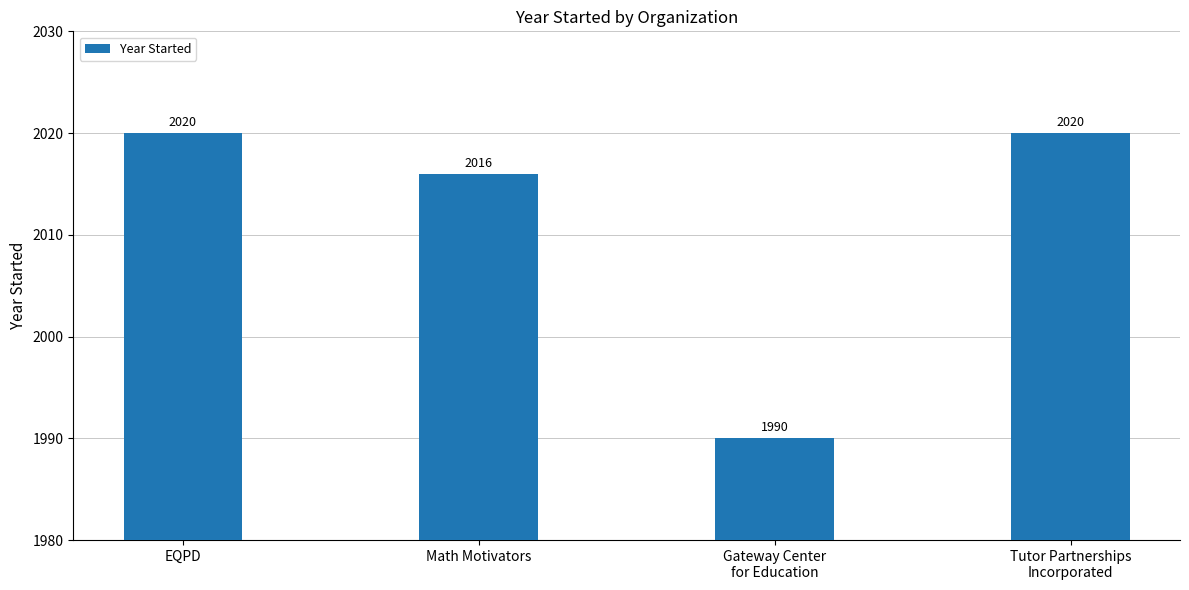

Read the value at Math Motivators, to the nearest 5.

2015